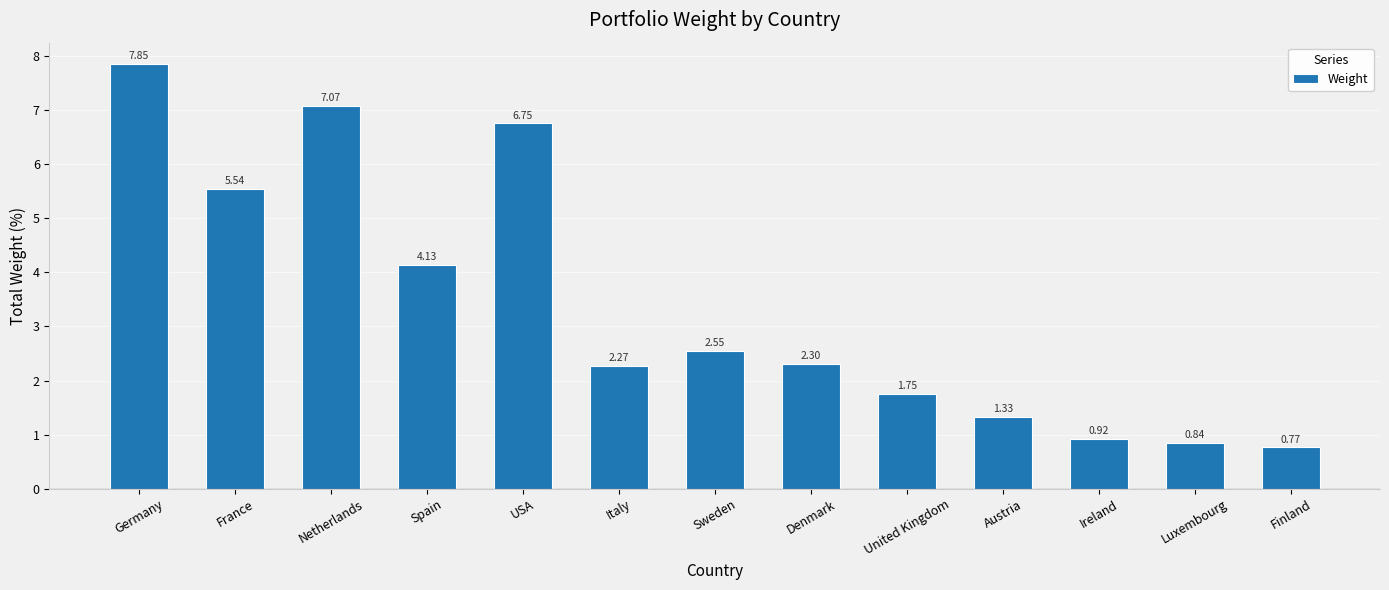

What position from the right is Netherlands?

11